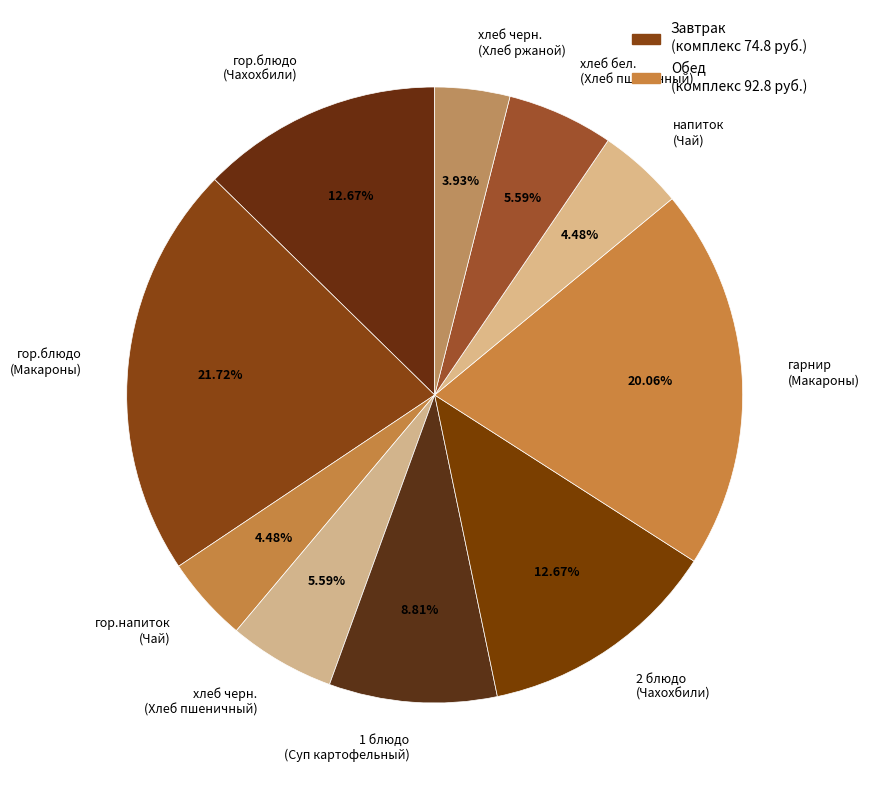

Approximately how many times larger is the value at хлеб черн. (Хлеб пшеничный) compared to гор.блюдо (Чахохбили)?

0.4